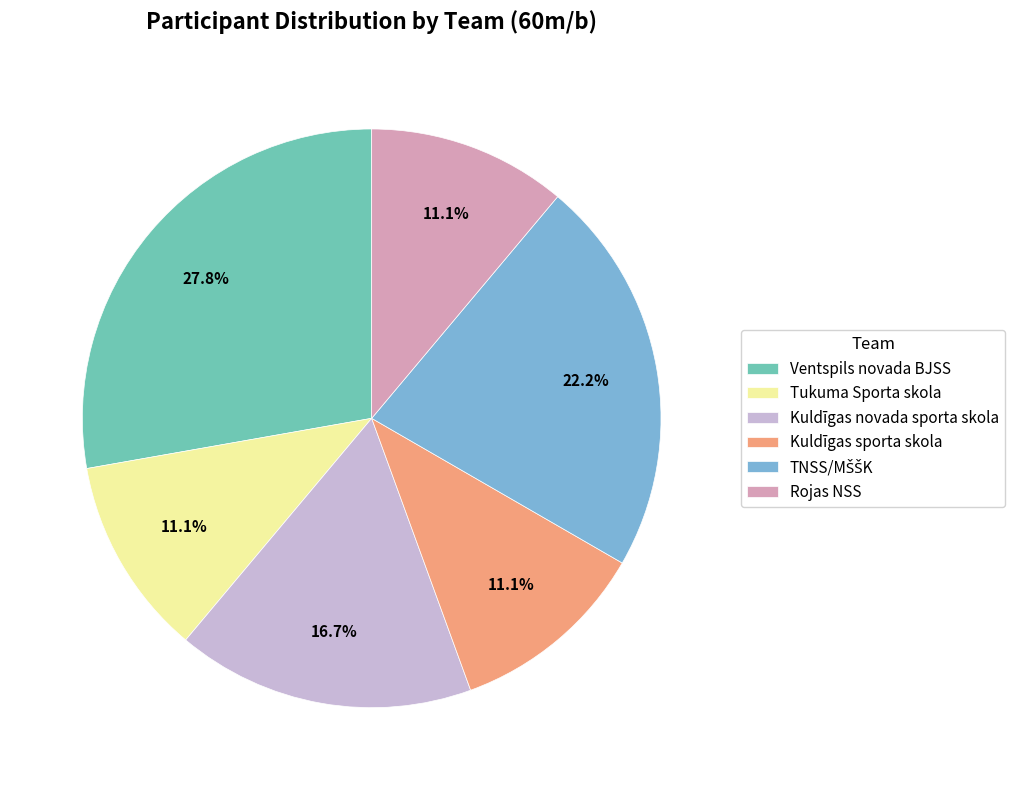

Which category has the biggest portion of the pie?

Ventspils novada BJSS